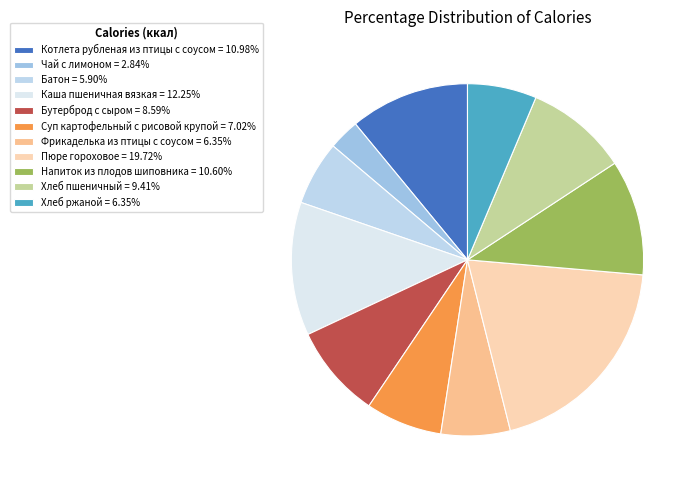

To the nearest percent, what is the difference between the Бутерброд с сыром and Батон slice percentages?

3%